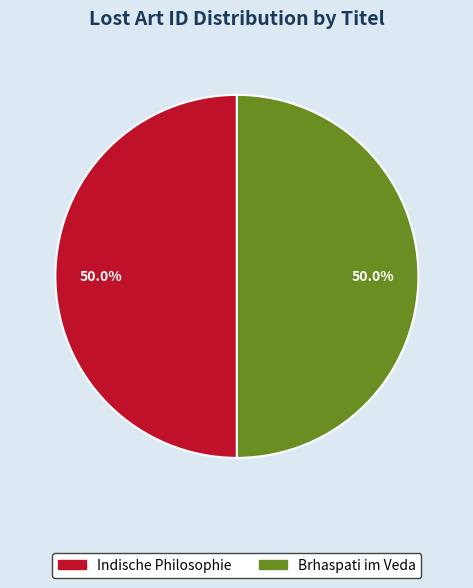

Is the sum of Brhaspati im Veda and Indische Philosophie greater than half?

Yes